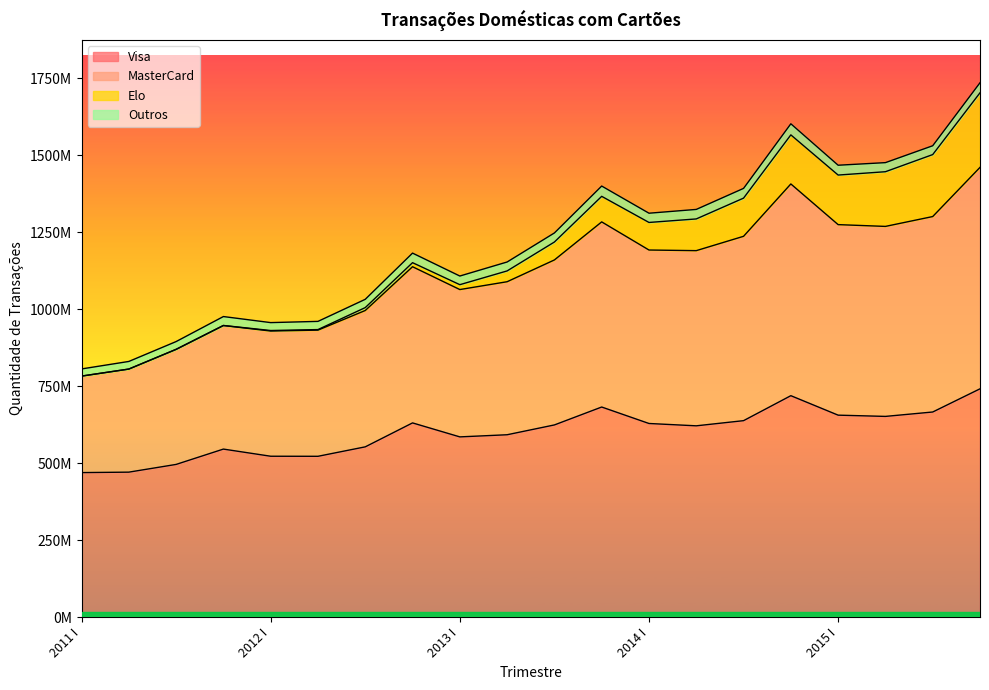

Does the chart display data point markers on the line(s)?

No